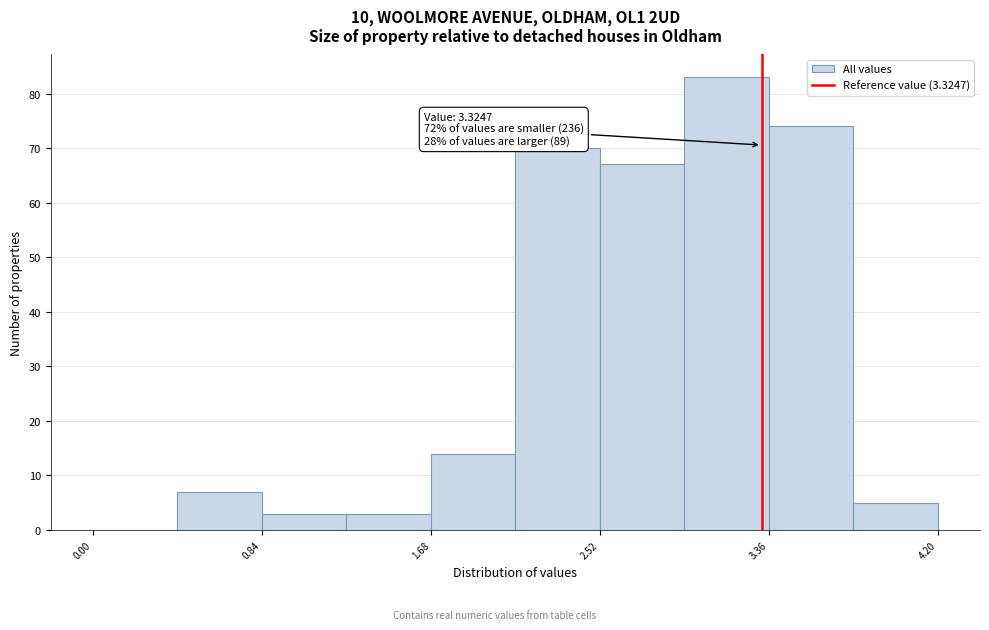

Which range on the x-axis has the tallest bar?

2.94 to 3.36